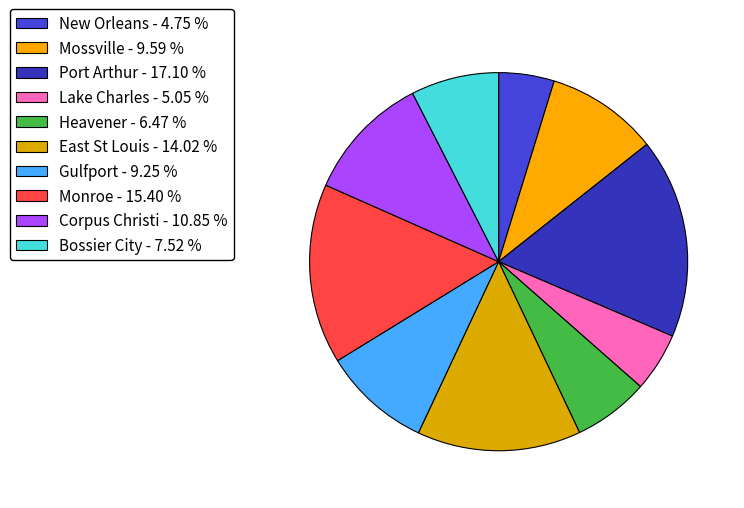

To the nearest percent, what is the difference between the Corpus Christi and Mossville slice percentages?

1%